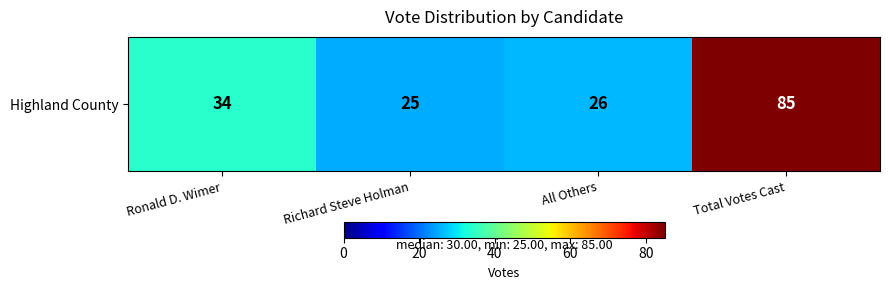

List the labels in order of value, largest first.

Total Votes Cast, Ronald D. Wimer, All Others, Richard Steve Holman